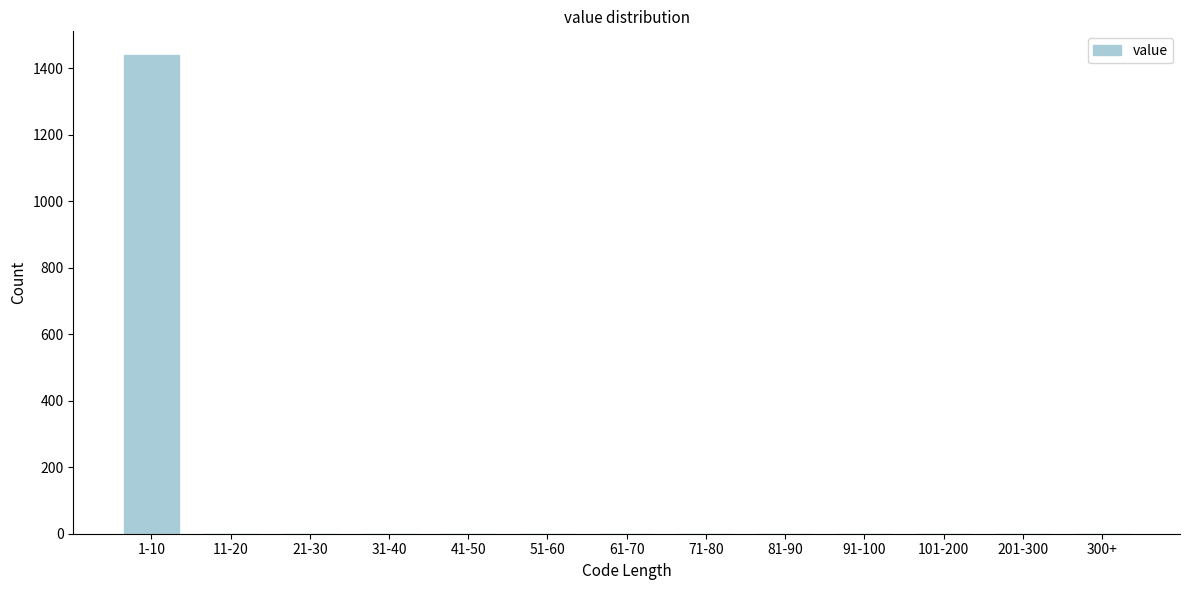

Reading left to right, transcribe all the data shown in this chart.

1-10=1439	11-20=0	21-30=0	31-40=0	41-50=0	51-60=0	61-70=0	71-80=0	81-90=0	91-100=0	101-200=0	201-300=0	300+=0